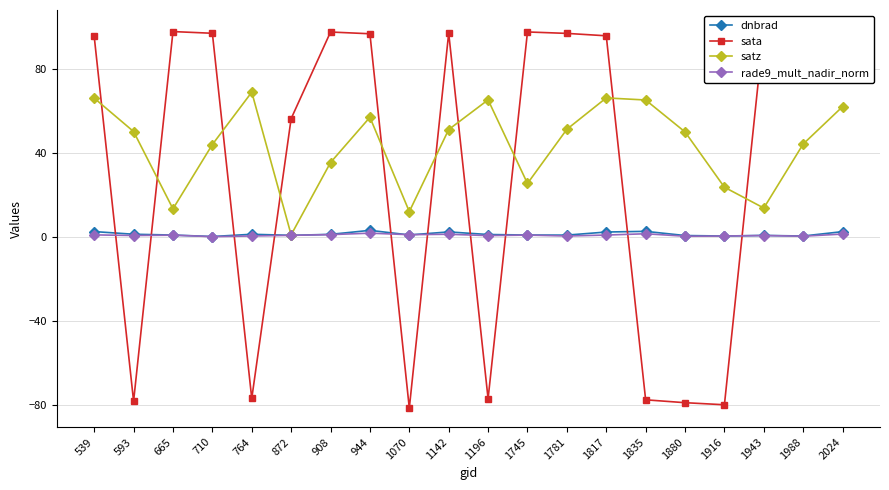

What is the difference between the rade9_mult_nadir_norm values at 1988 and 1916?

0.1